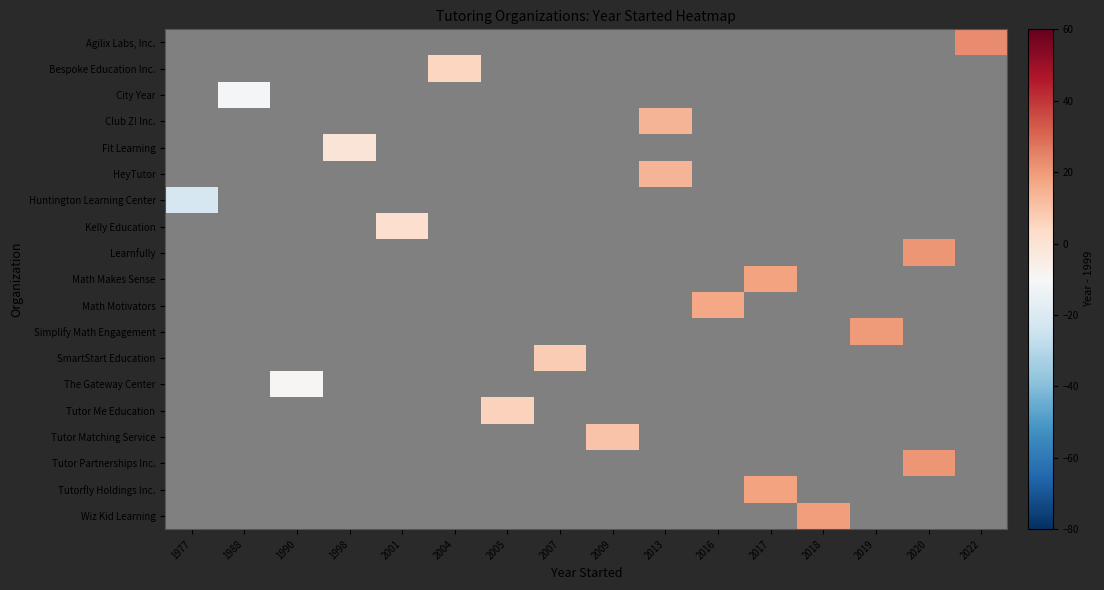

Between 1990 and 2018, which is larger?

2018